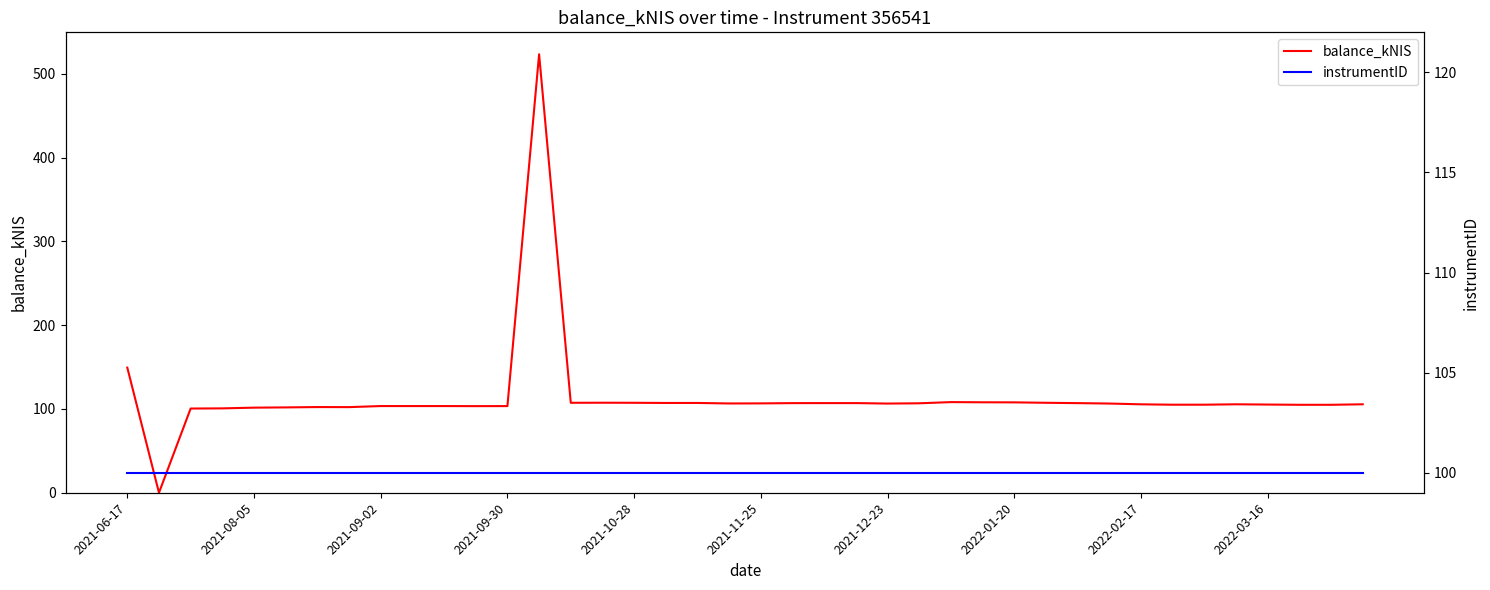

What is the average value of the instrumentID series?

100.0